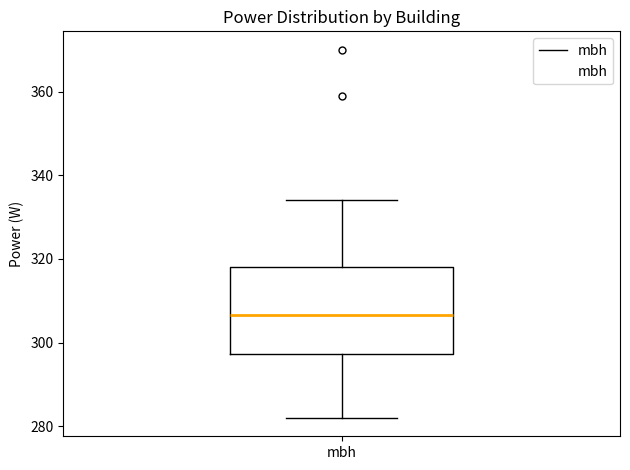

Read this box plot against the y-axis: the position of the median line, the range covered by the box, and the ends of both whiskers. The values are not printed on the chart, so give them approximately, as read against the axis.

median 306, box 298 to 318, whiskers 282 to 334